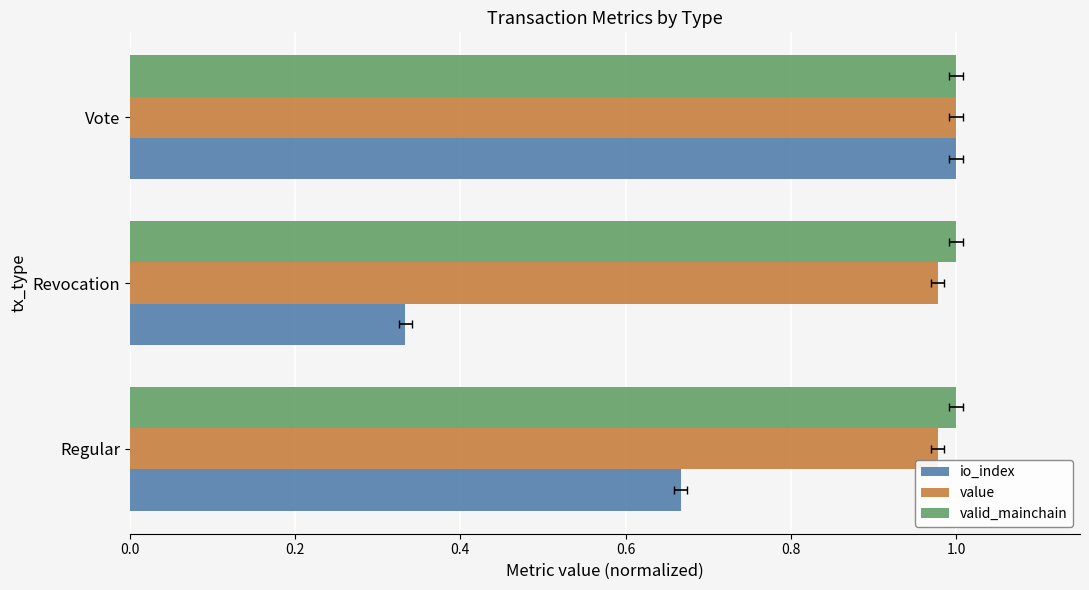

How many bars are there in total?

9